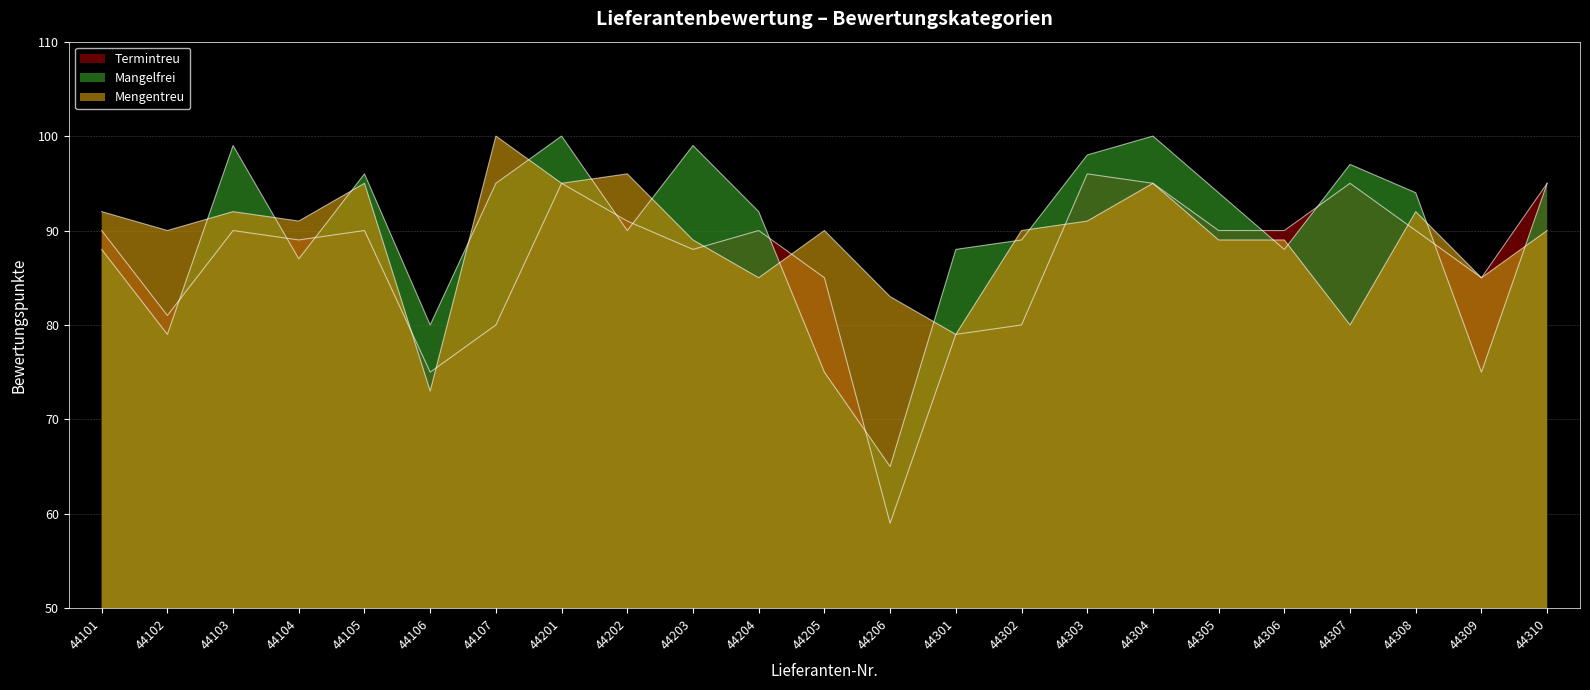

What is the highest value of the Mangelfrei series?

100